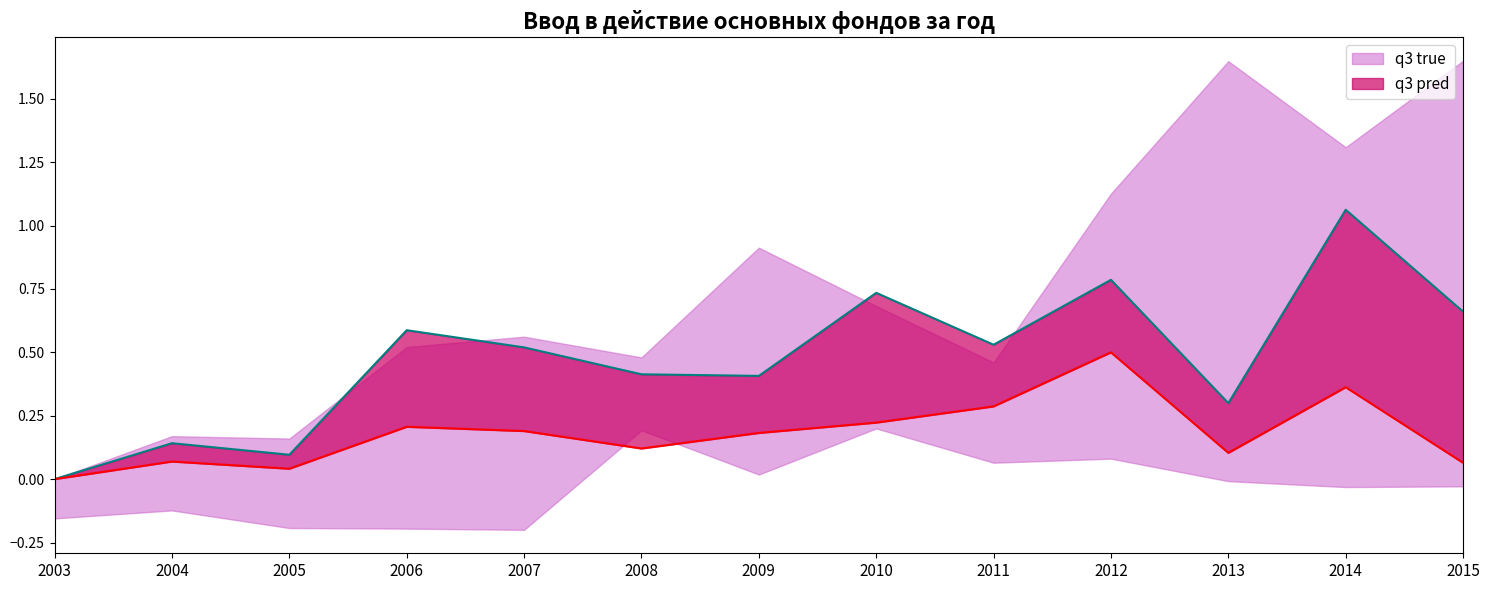

True or false: q3 pred has more than 0 points higher than both neighbors.

True